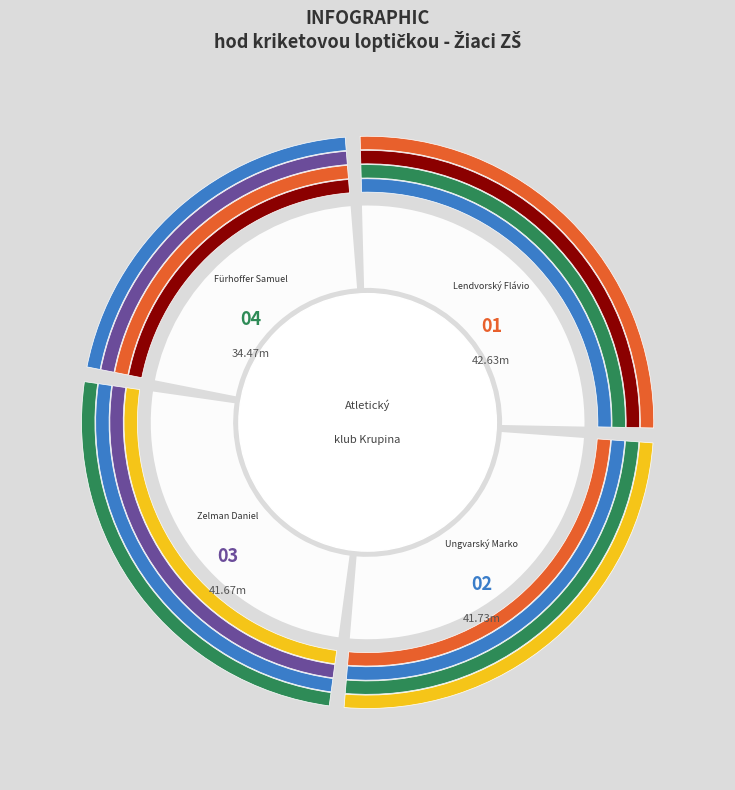

How many segments does this pie chart have?

4